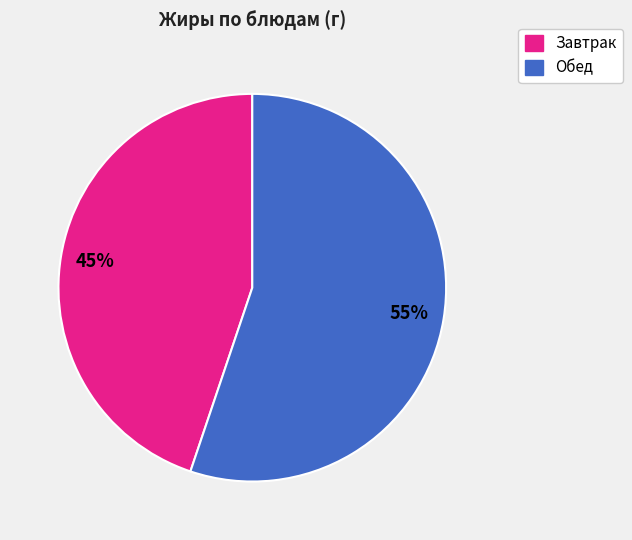

Combined, do Завтрак and Обед account for over 50%?

Yes